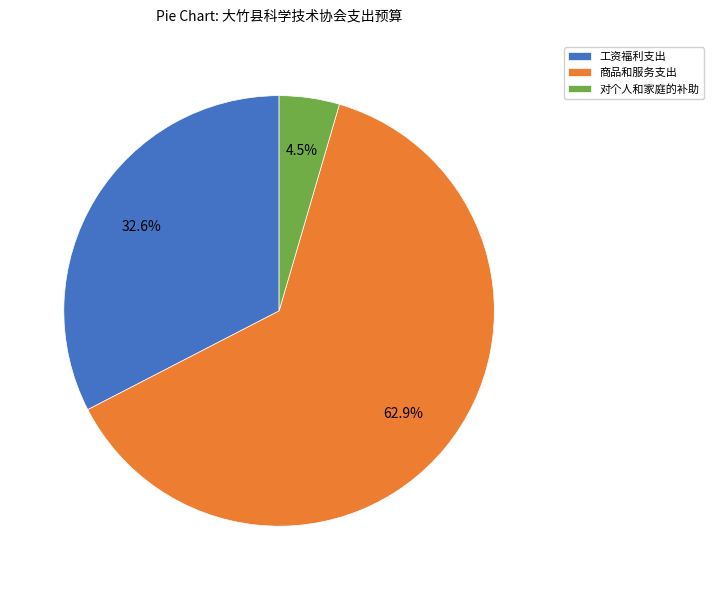

Is there a majority slice in this chart?

Yes